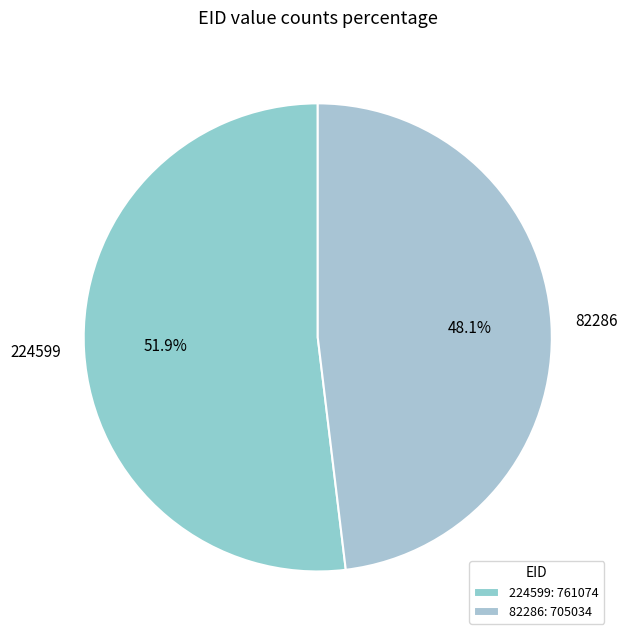

How many segments does this pie chart have?

2